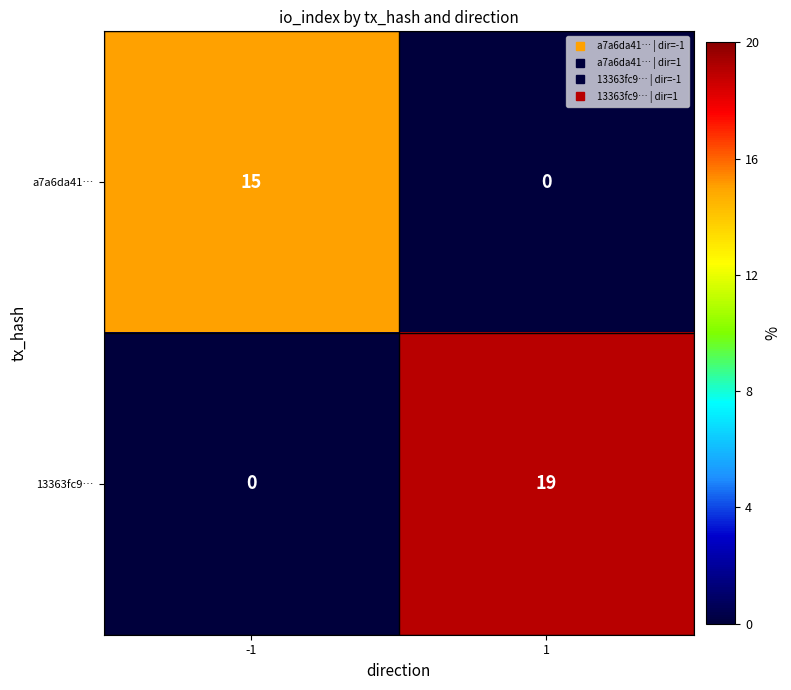

Rank the series at 1 from highest to lowest value.

13363fc9…, a7a6da41…